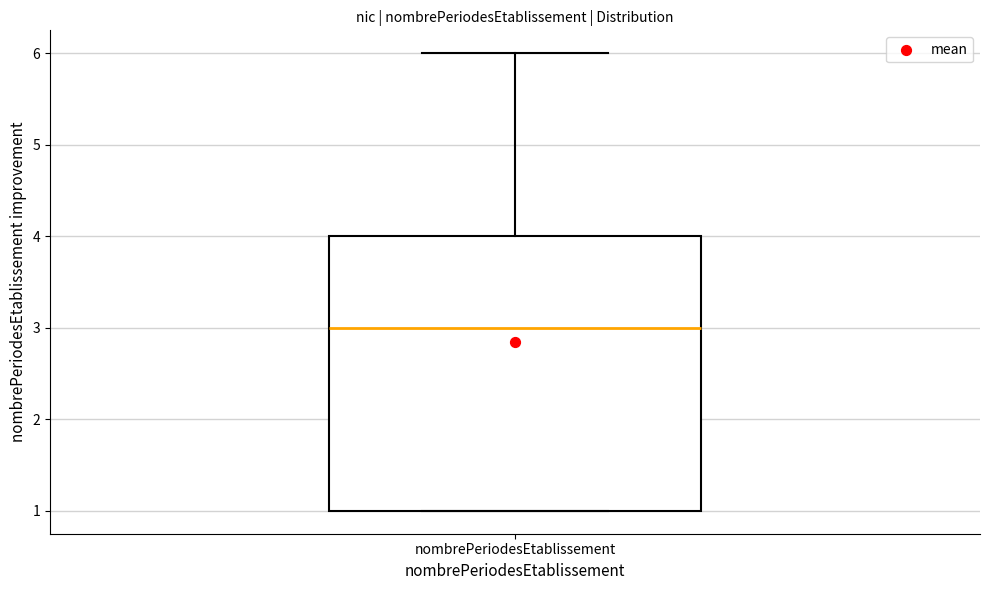

Transcribe this box plot: give where the median line is, the range the box spans, and where the two whiskers end, as read against the y-axis. The values are not printed on the chart, so give them approximately, as read against the axis.

median 3, box 1 to 4, whiskers 1 to 6